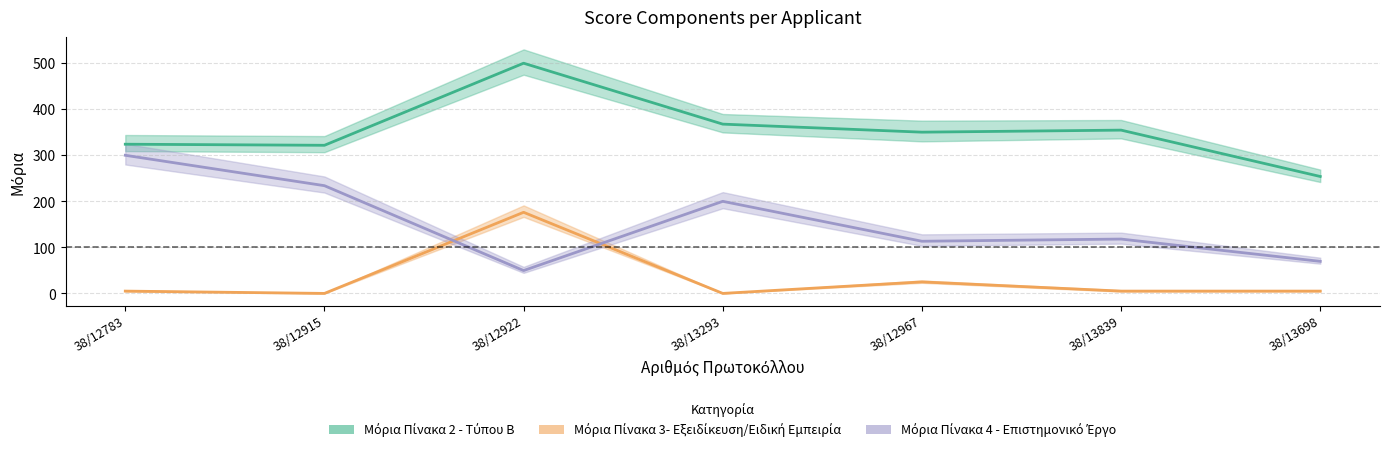

In Μόρια Πίνακα 4 - Επιστημονικό Έργο για επιμελητές, how many points are higher than both neighbors (excluding endpoints)?

2